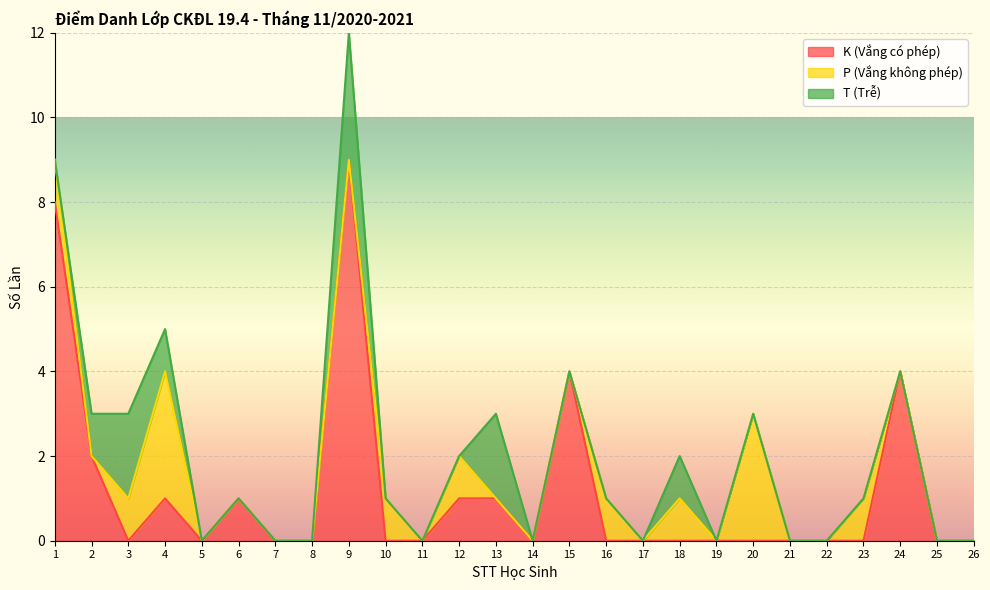

What is the maximum value shown in the chart?

9